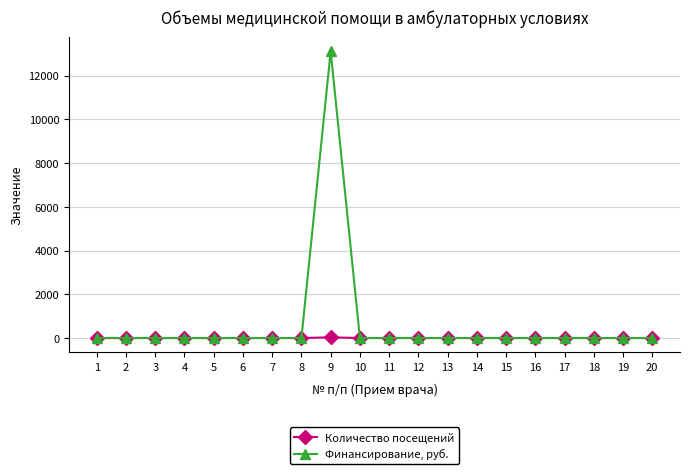

Is this an area chart (filled region under the line)?

No